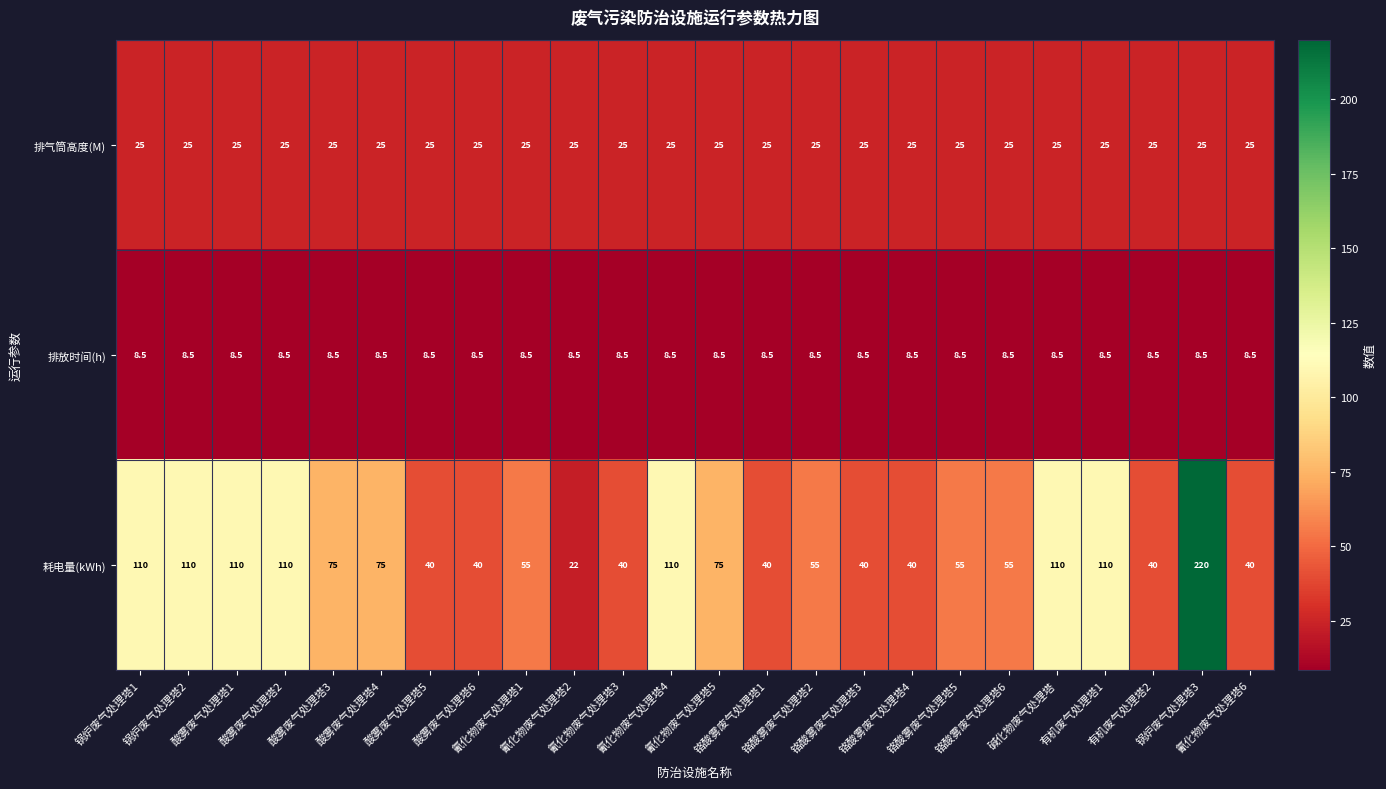

Which series has the widest spread of values?

耗电量(kWh)